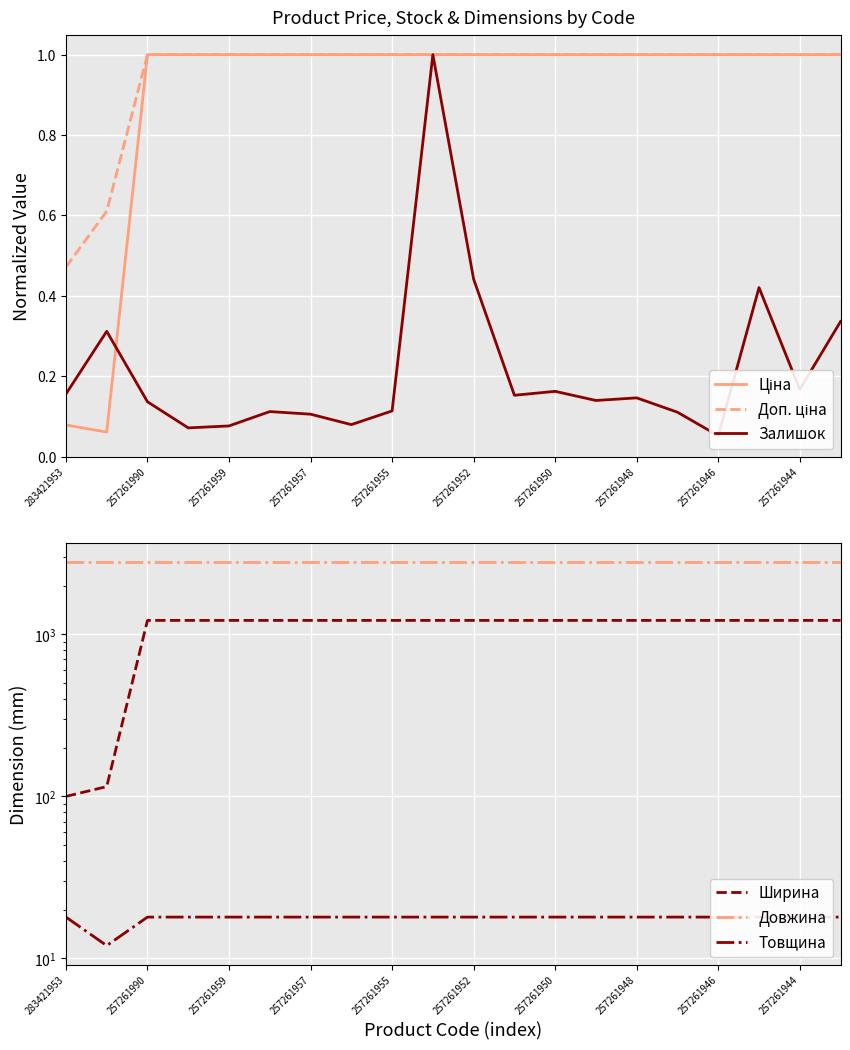

Reading left to right, transcribe all the data shown in this chart.

Ціна: 0.1	0.1	1.0	1.0	1.0	1.0	1.0	1.0	1.0	1.0	1.0	1.0	1.0	1.0	1.0	1.0	1.0	1.0	1.0	1.0
Доп. ціна: 0.5	0.6	1.0	1.0	1.0	1.0	1.0	1.0	1.0	1.0	1.0	1.0	1.0	1.0	1.0	1.0	1.0	1.0	1.0	1.0
Залишок: 0.2	0.3	0.1	0.1	0.1	0.1	0.1	0.1	0.1	1.0	0.4	0.2	0.2	0.1	0.1	0.1	0.1	0.4	0.2	0.3
Ширина: 100.0	115.0	1220.0	1220.0	1220.0	1220.0	1220.0	1220.0	1220.0	1220.0	1220.0	1220.0	1220.0	1220.0	1220.0	1220.0	1220.0	1220.0	1220.0	1220.0
Довжина: 2800.0	2800.0	2800.0	2800.0	2800.0	2800.0	2800.0	2800.0	2800.0	2800.0	2800.0	2800.0	2800.0	2800.0	2800.0	2800.0	2800.0	2800.0	2800.0	2800.0
Товщина: 18.0	12.0	18.0	18.0	18.0	18.0	18.0	18.0	18.0	18.0	18.0	18.0	18.0	18.0	18.0	18.0	18.0	18.0	18.0	18.0